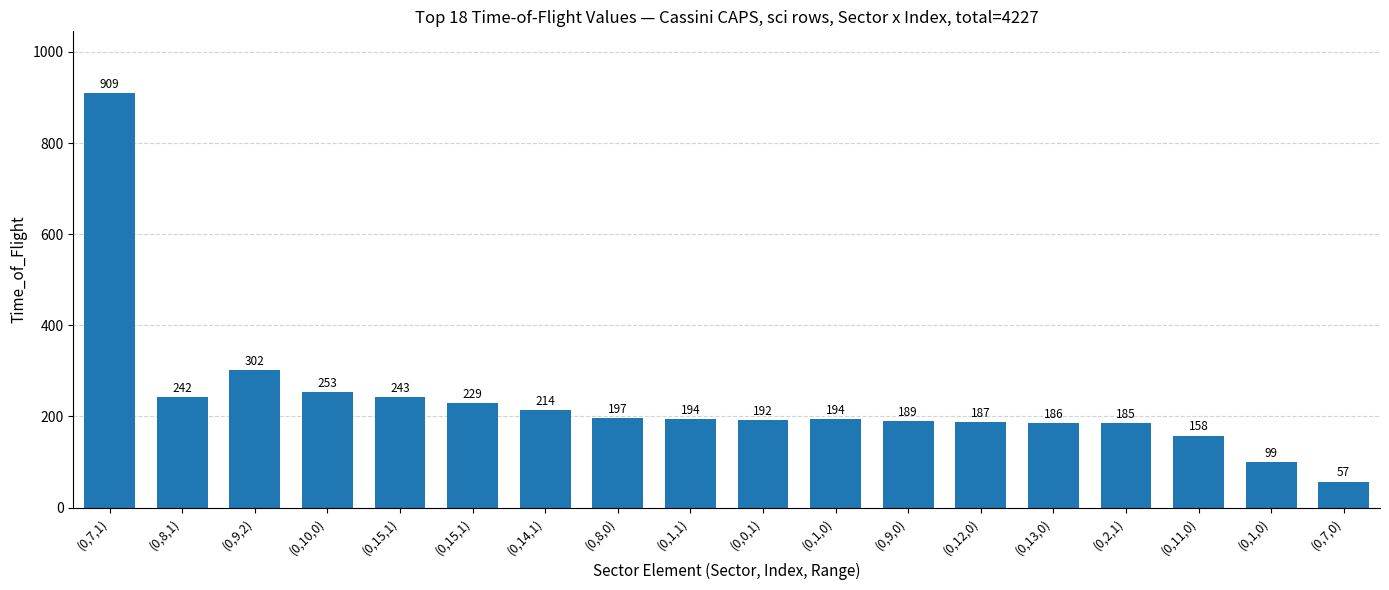

How many values are below 194?

8